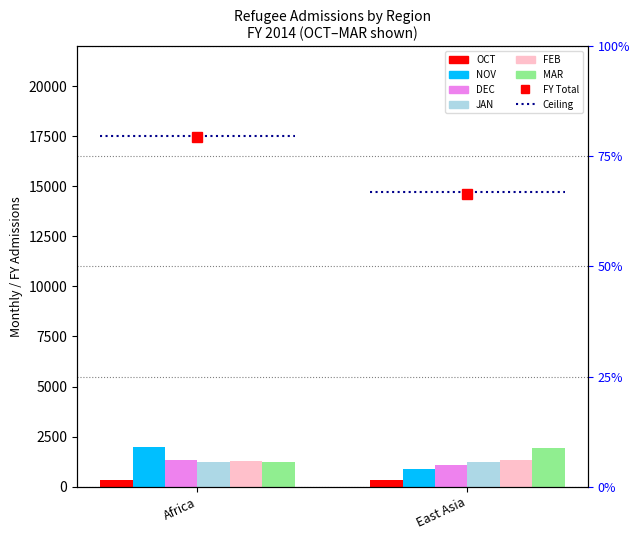

Which category has the lowest value in the FEB series?

Africa